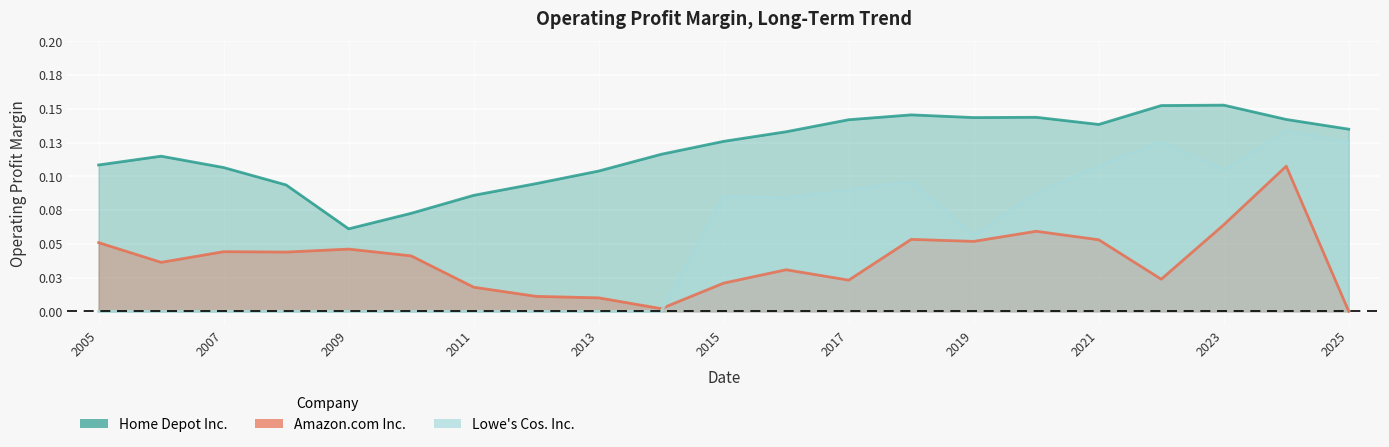

What is the maximum value for Home Depot Inc.?

0.2